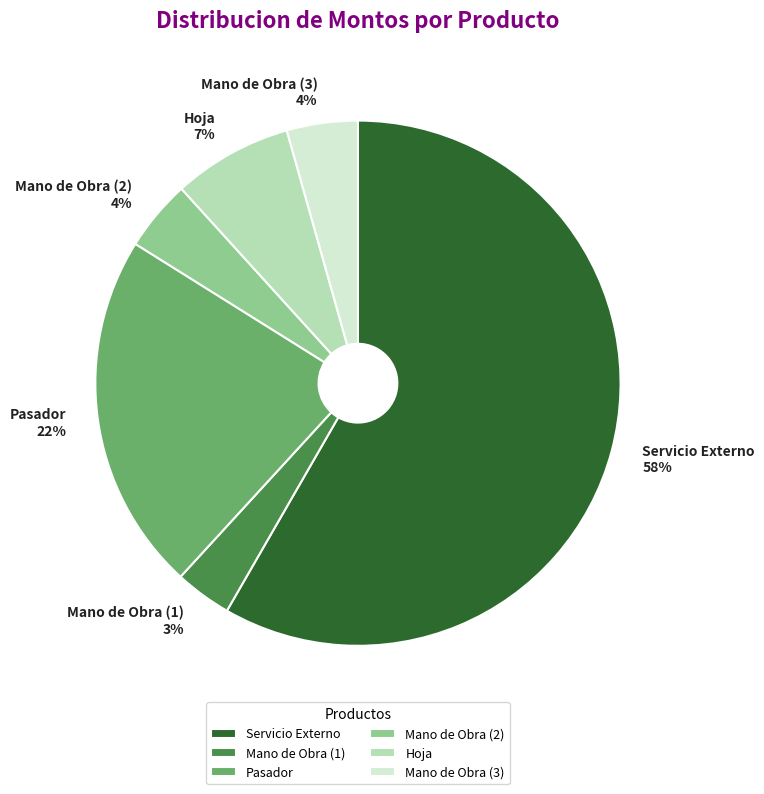

To the nearest percent, what is the average slice percentage?

17%